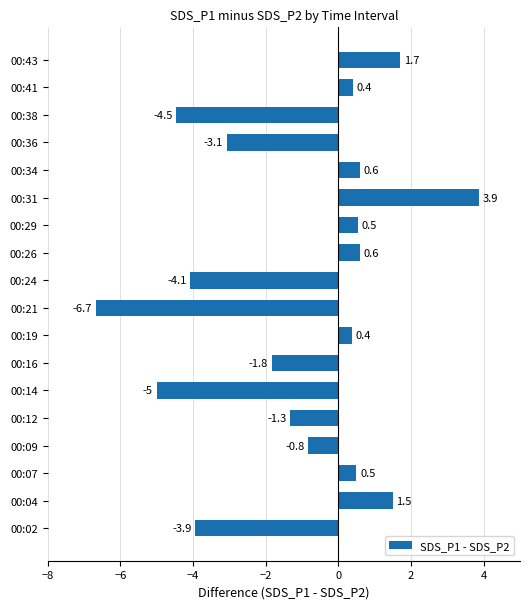

What is the sum of all values?

-21.1